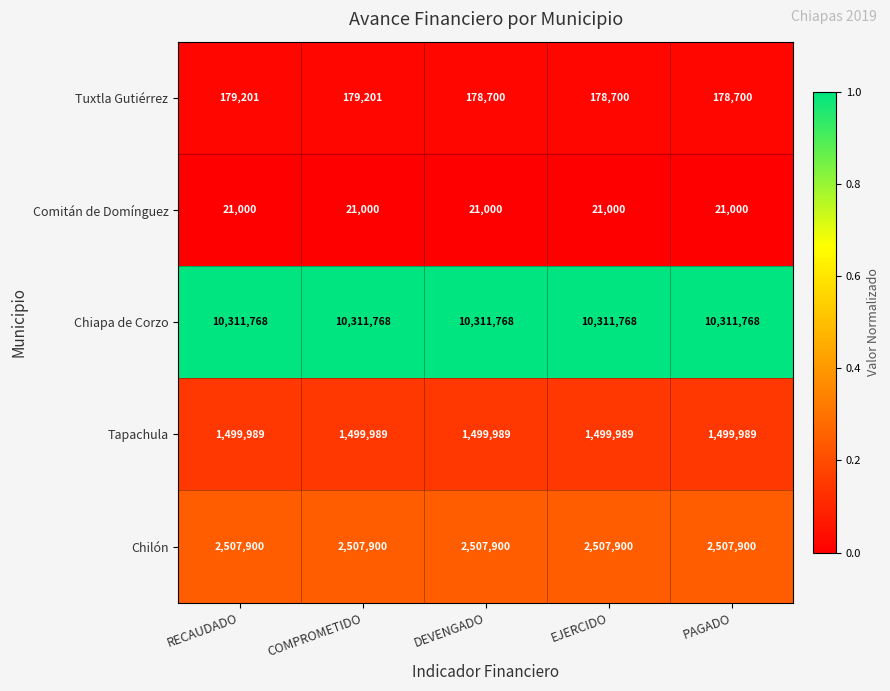

Is it true that Tapachula equals 371868 at PAGADO?

False